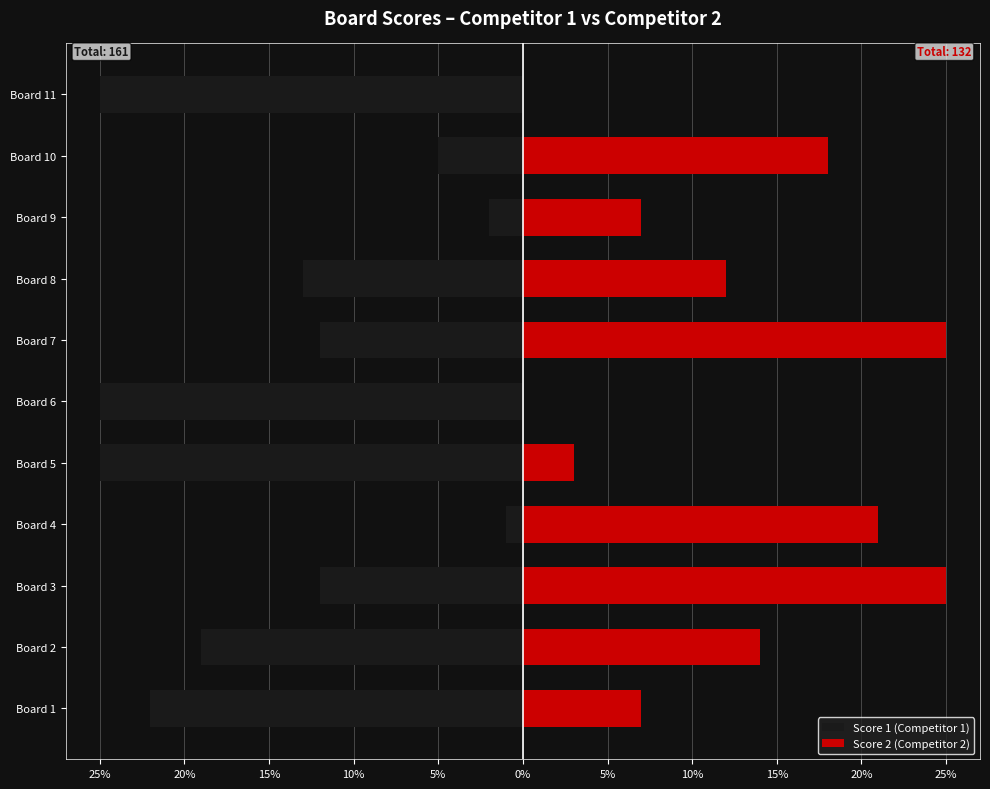

What are all the series names shown in the legend?

Score 1 (Competitor 1), Score 2 (Competitor 2)